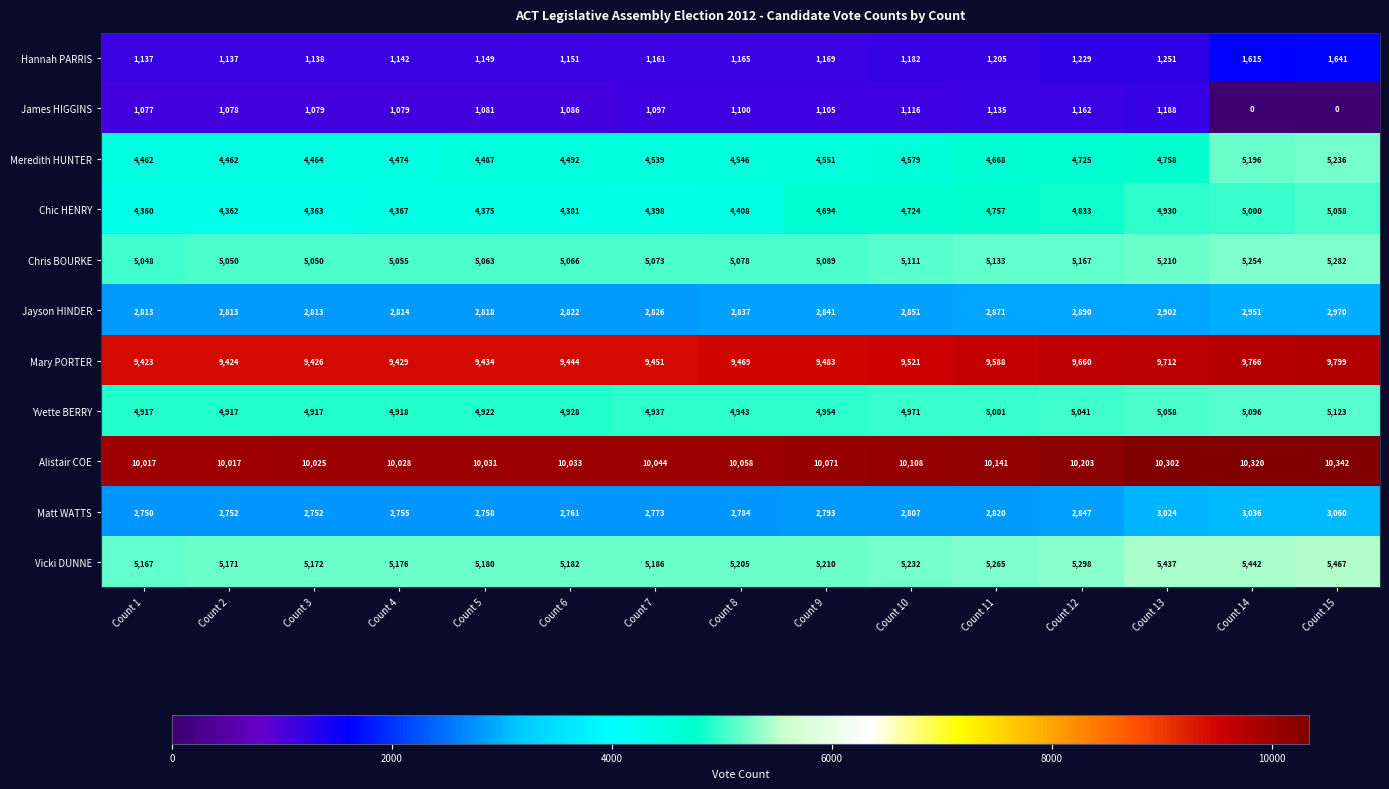

Which series changed the most between Count 5 and Count 12?

Chic HENRY